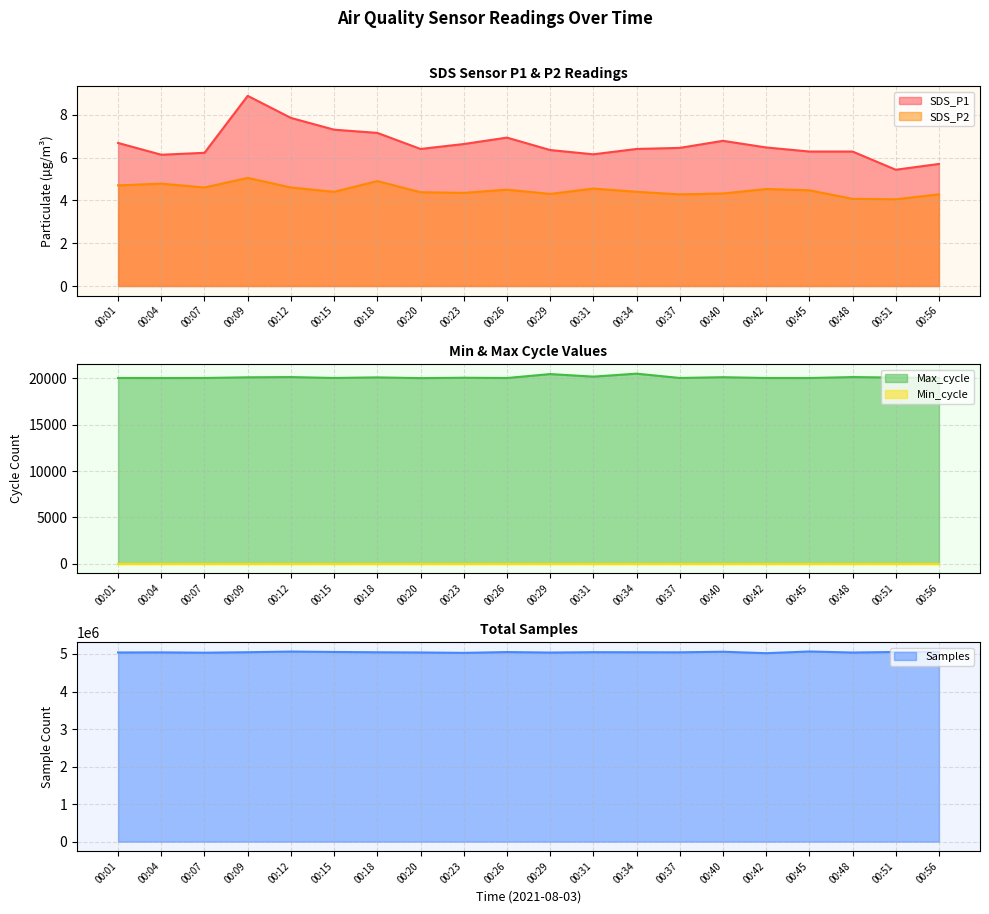

Read the SDS_P1 value at 00:34.

6.4